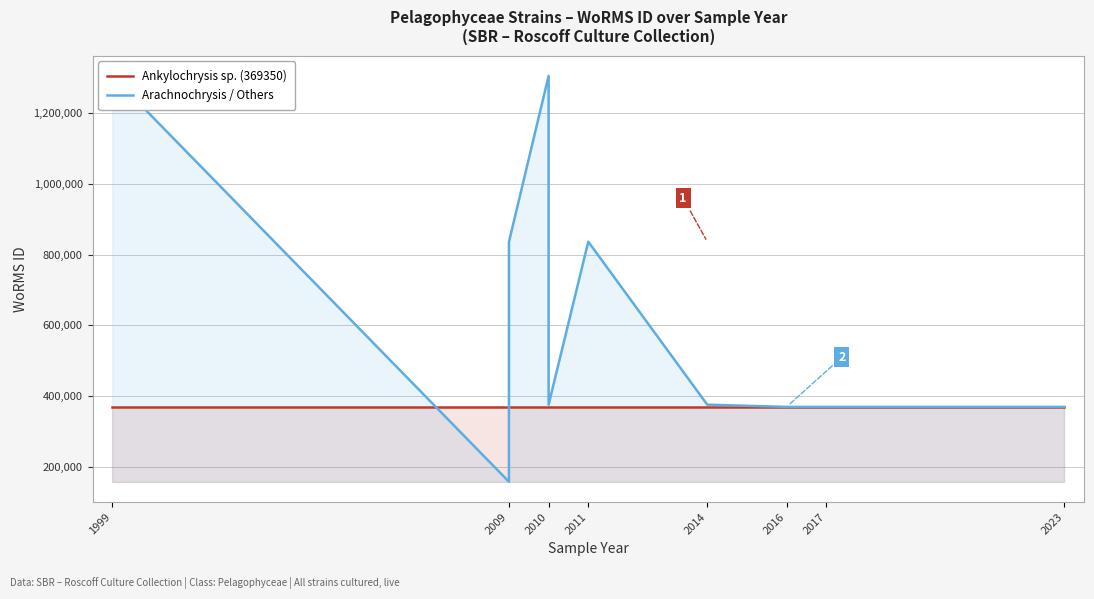

Rank the series by their maximum value, from lowest to highest.

Ankylochrysis sp. (369350), Arachnochrysis / Others